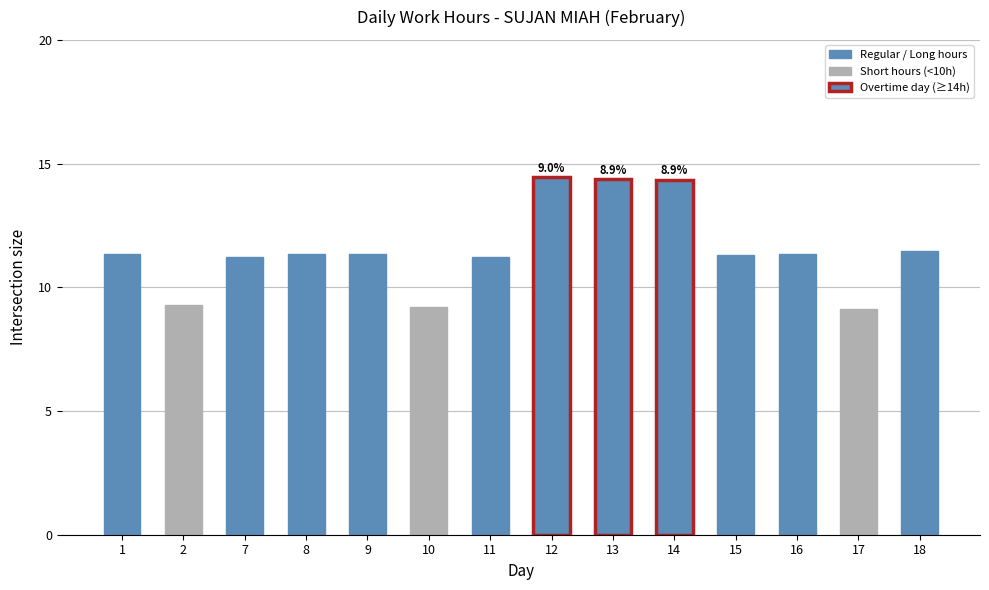

What is the change in value from 14 to 17?

-5.2